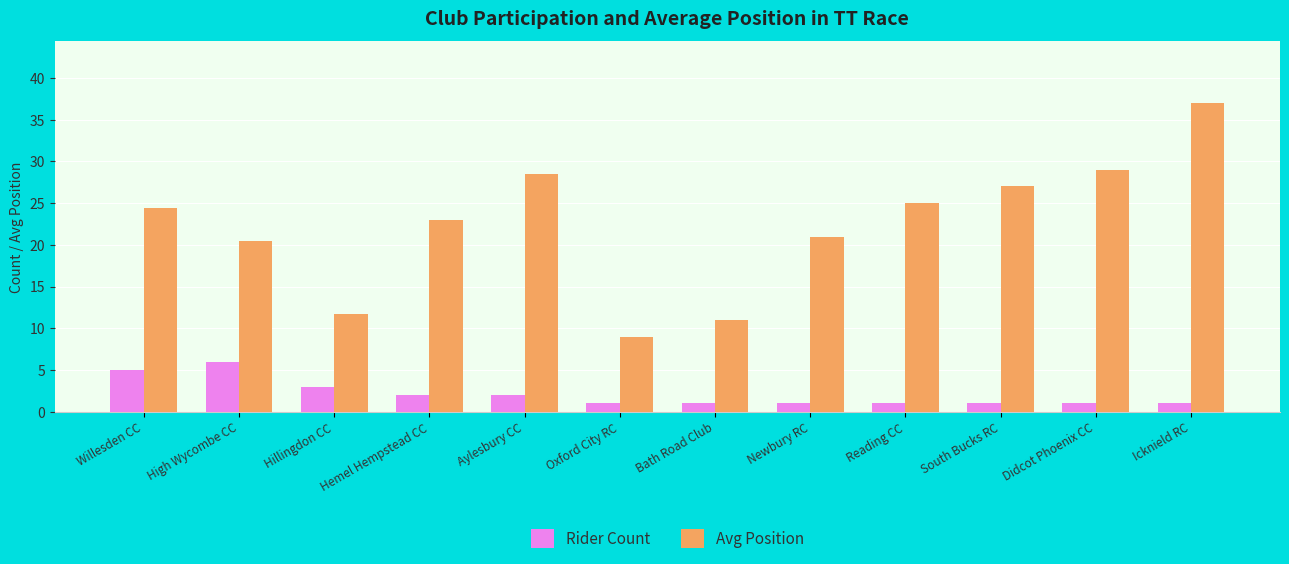

At Aylesbury CC, list the series in order from largest to smallest.

Avg Position, Rider Count